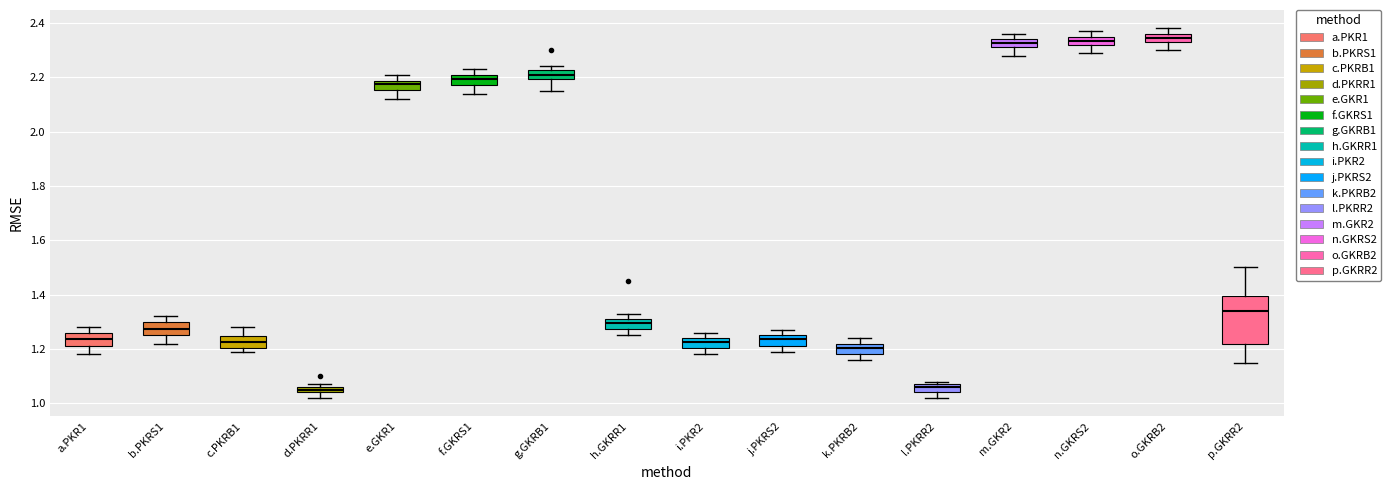

Which box is the tallest, from its lower edge to its upper edge?

p.GKRR2